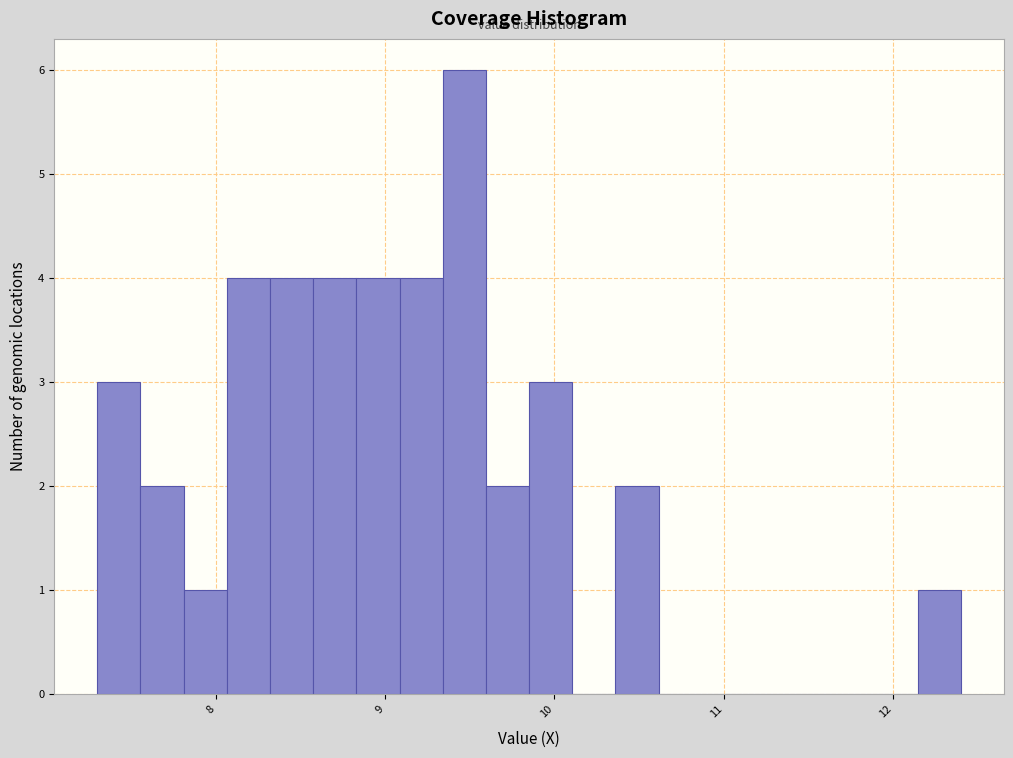

Read against the x-axis, roughly where is the centre of the tallest bar?

9.5